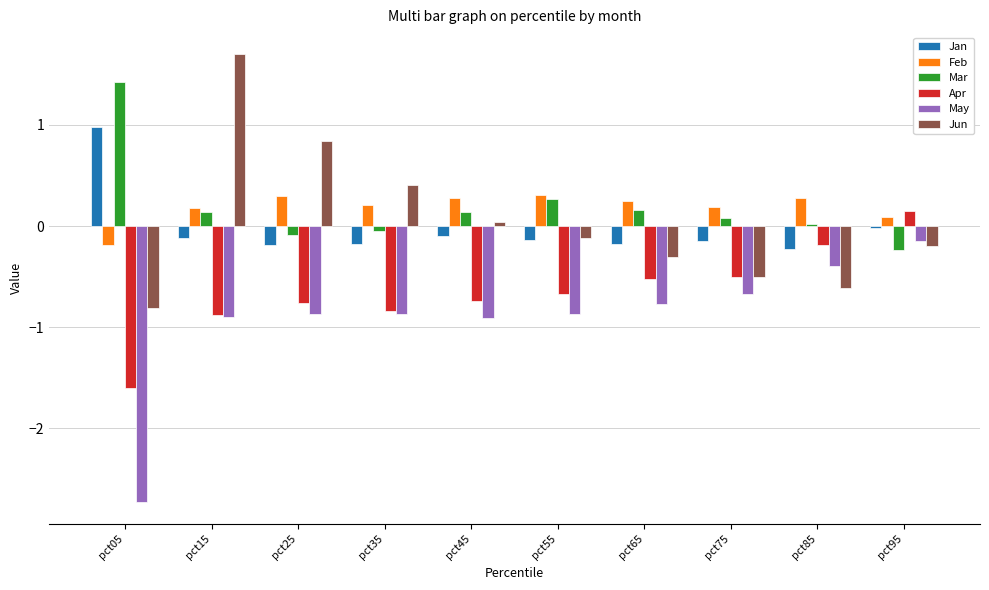

Which category has the lowest value across all series?

pct05